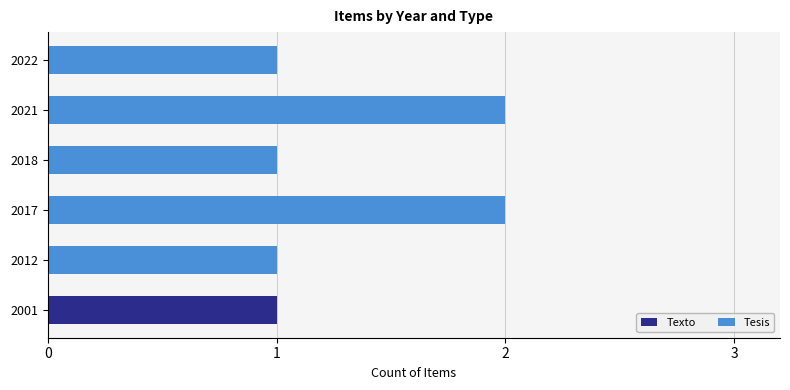

At which label does Texto reach its peak?

2001